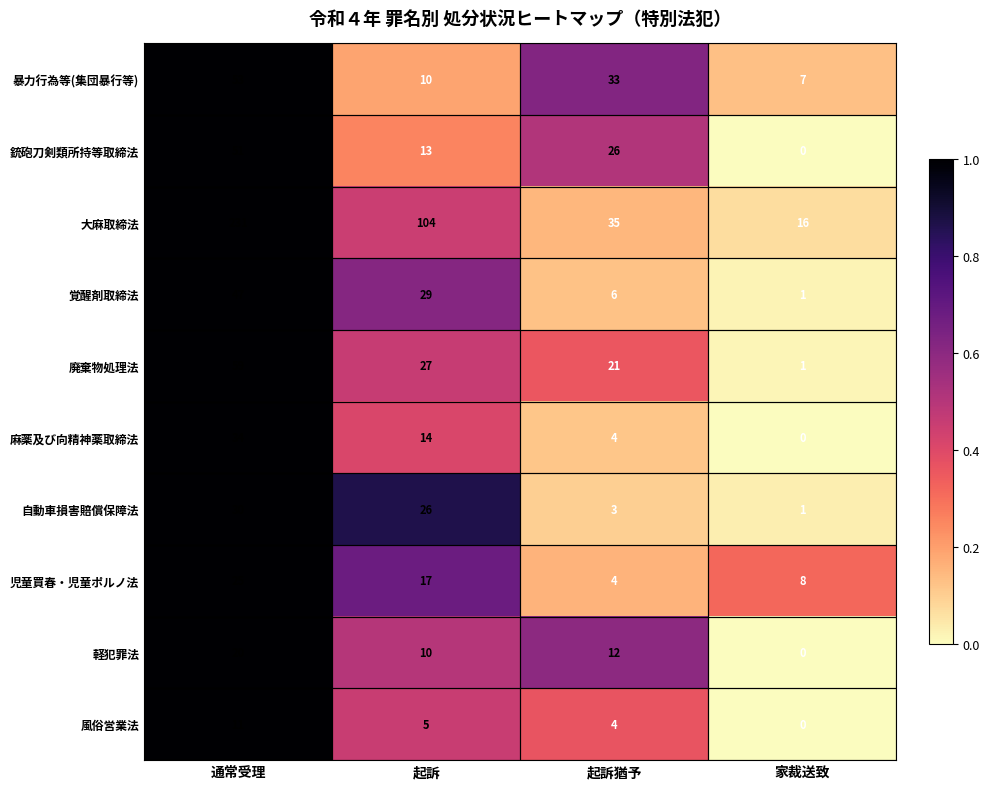

What is the average value of the 覚醒剤取締法 series?

21